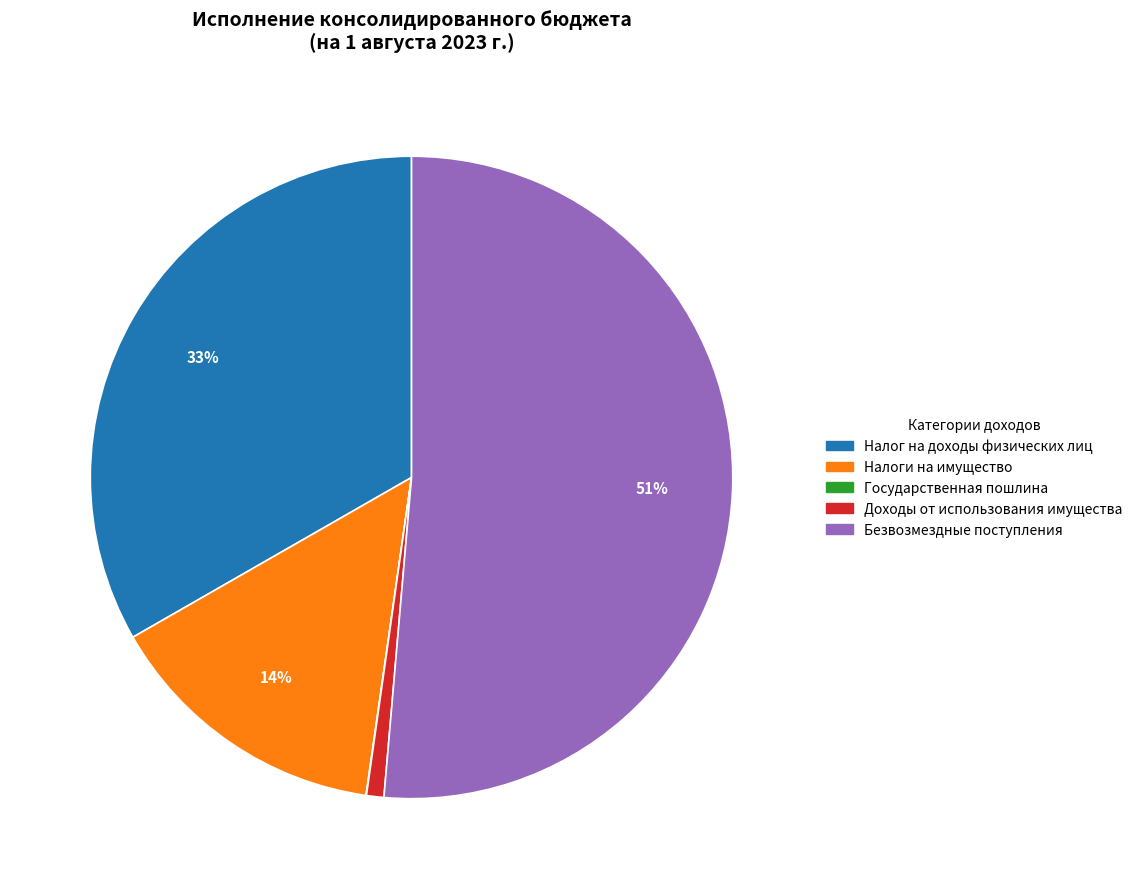

Does any single category account for the majority?

Yes